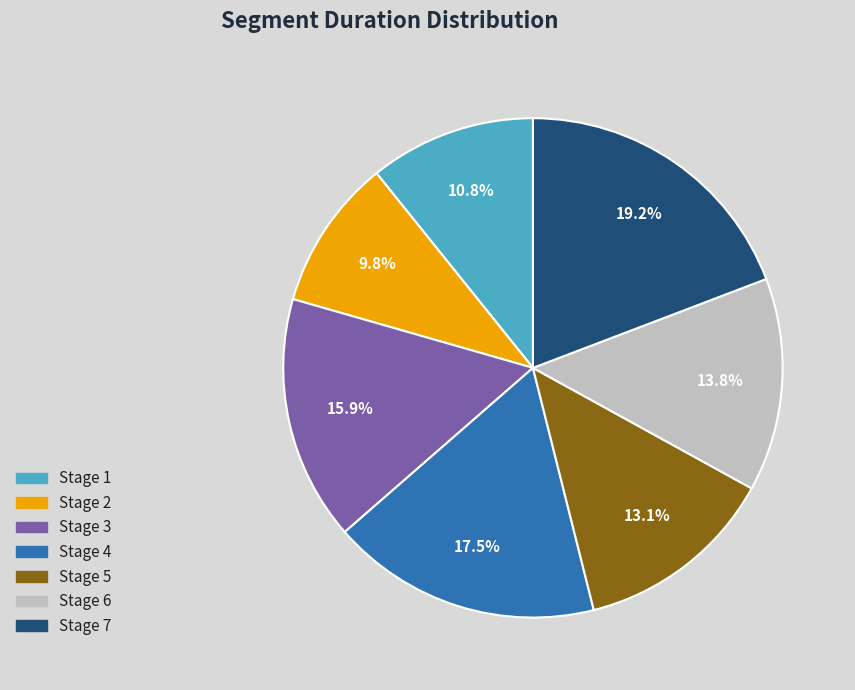

How many slices are in this pie chart?

7